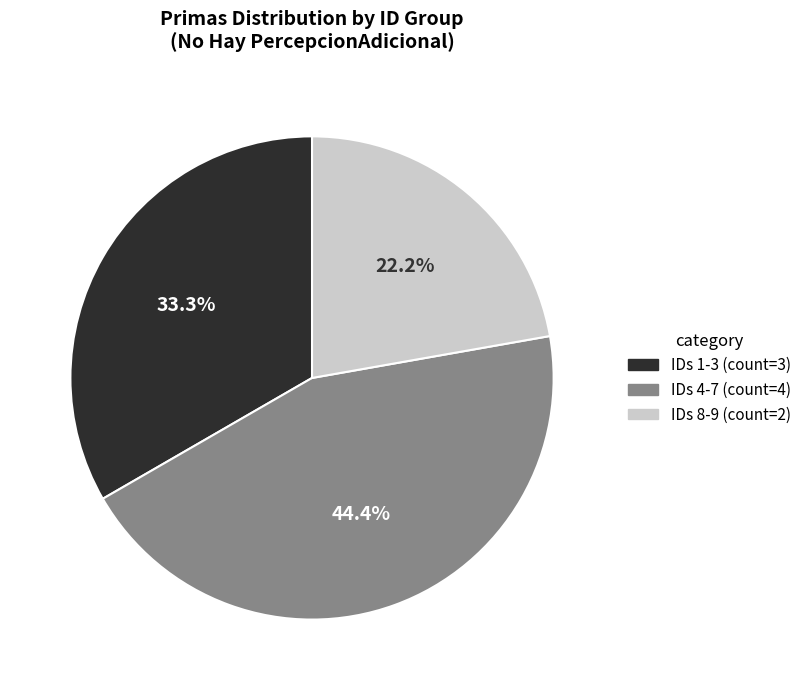

Is there a majority slice in this chart?

No